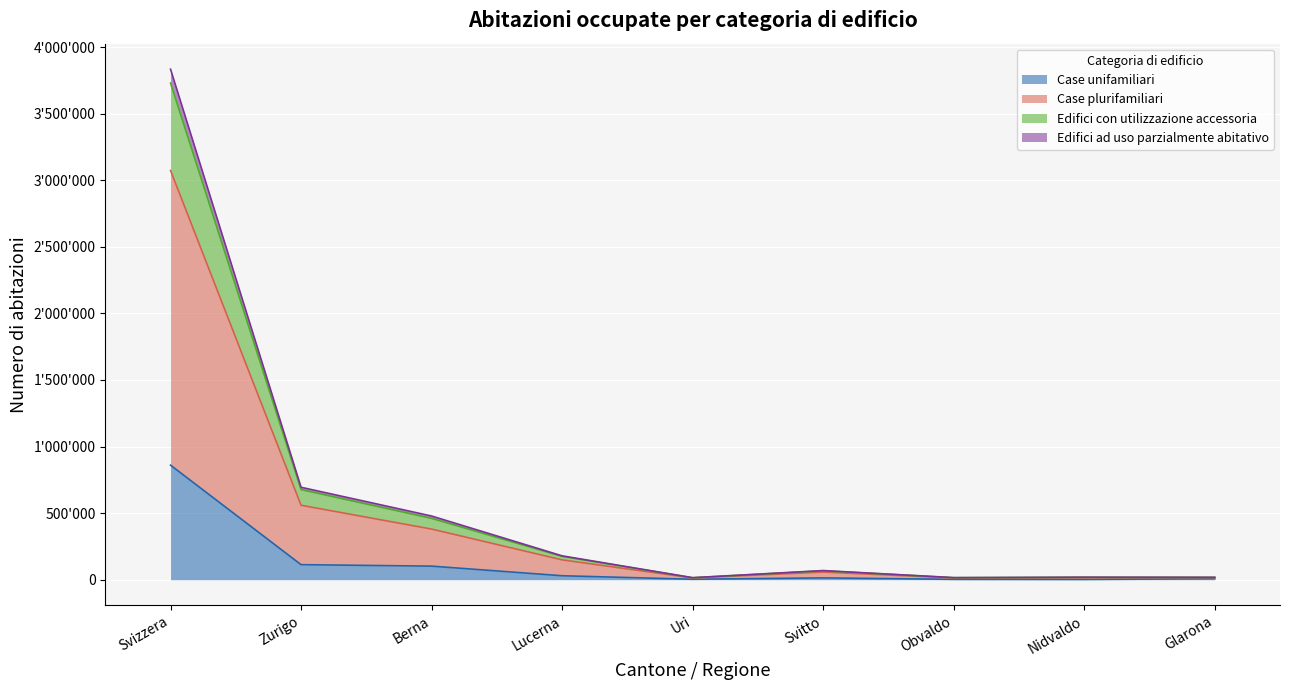

True or false: Edifici ad uso parzialmente abitativo has a value of 24105 at Obvaldo.

False